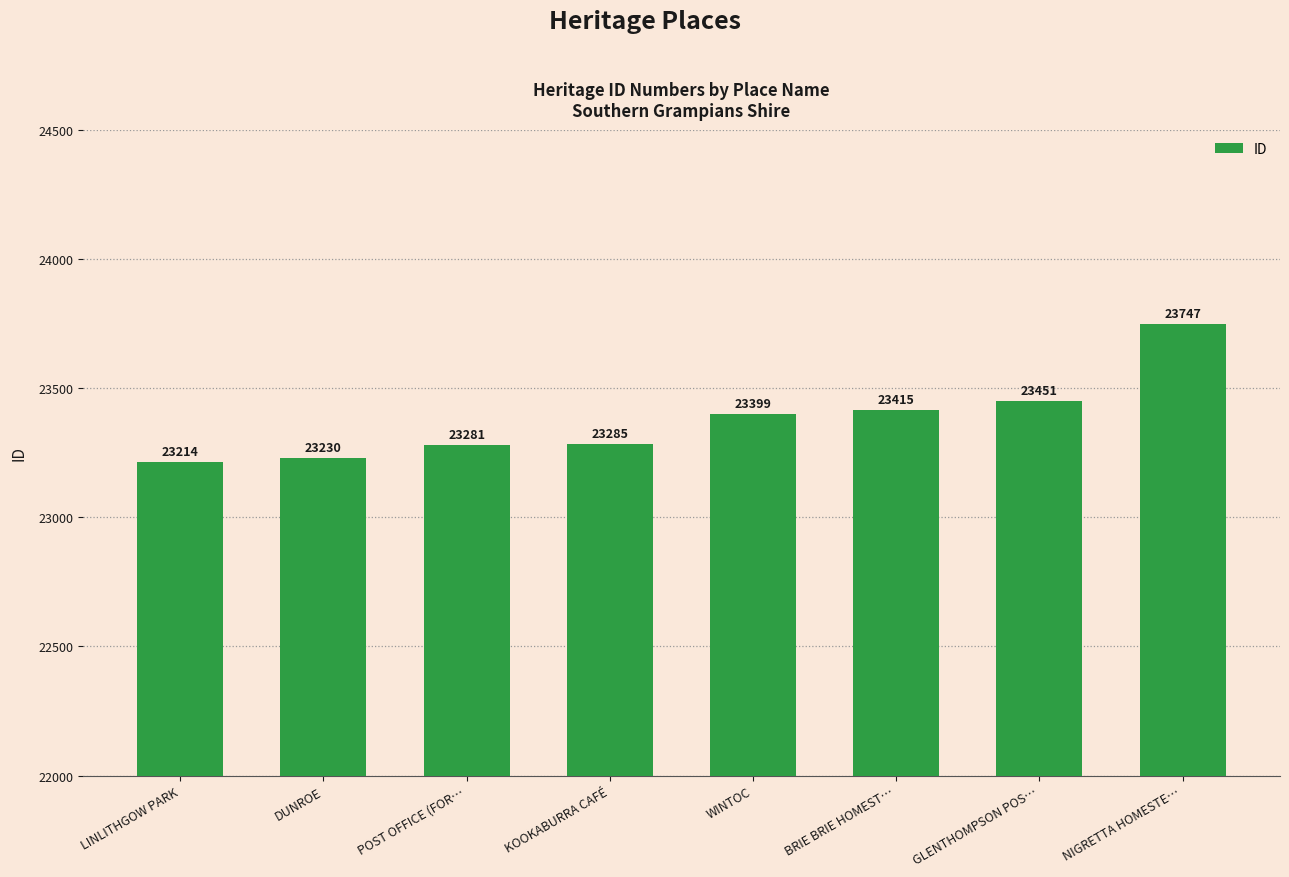

How many bars are there in total?

8